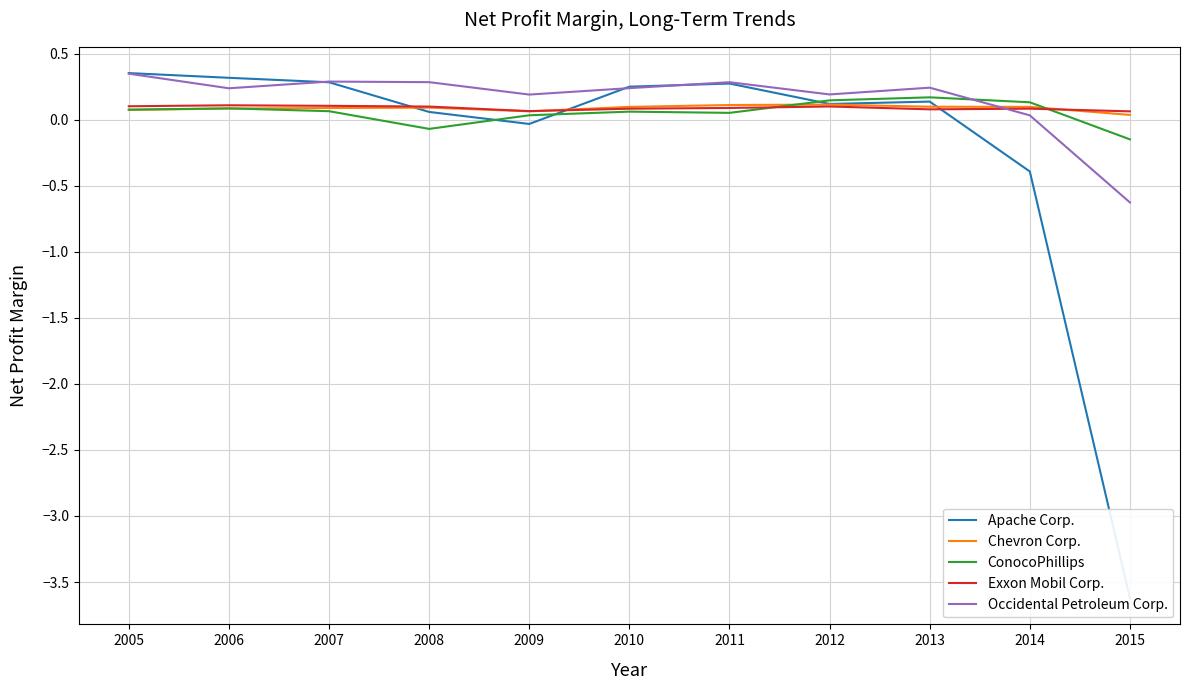

Is the value of ConocoPhillips at 2008 greater than the value of Exxon Mobil Corp. at 2006?

No